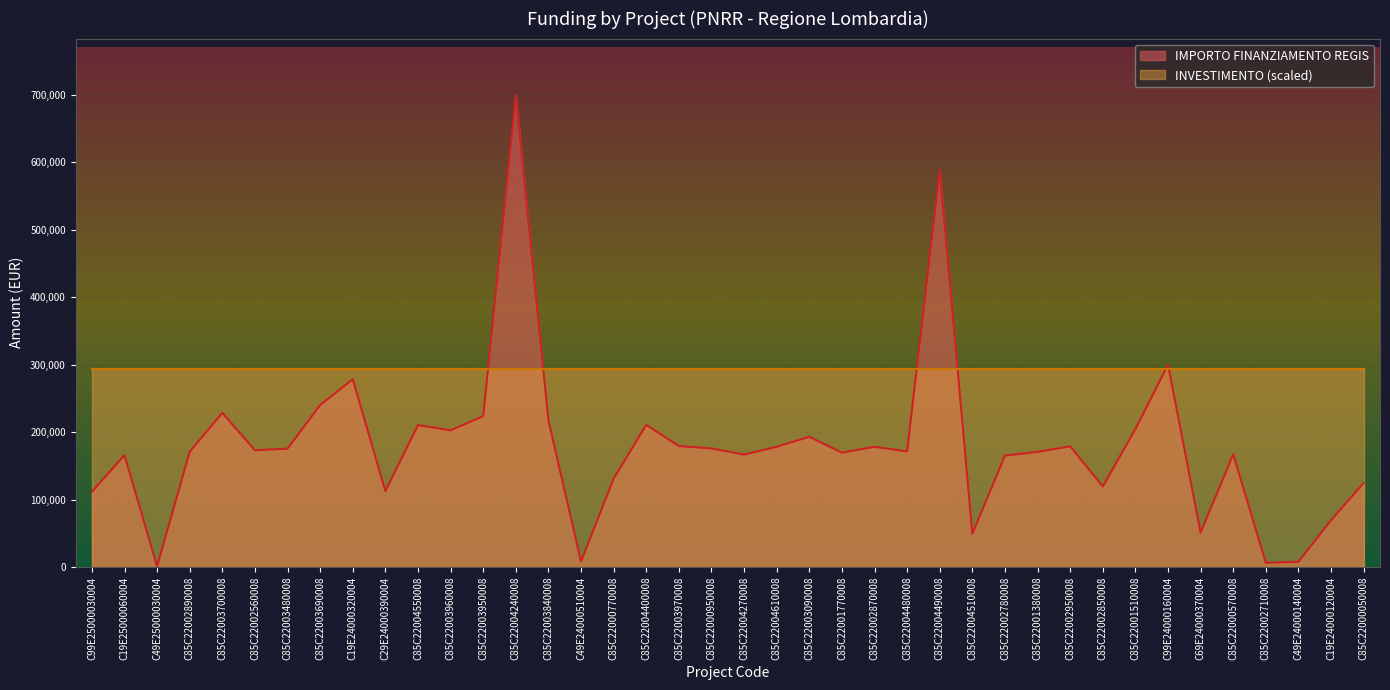

What is the difference between the maximum and minimum values?

698534.4